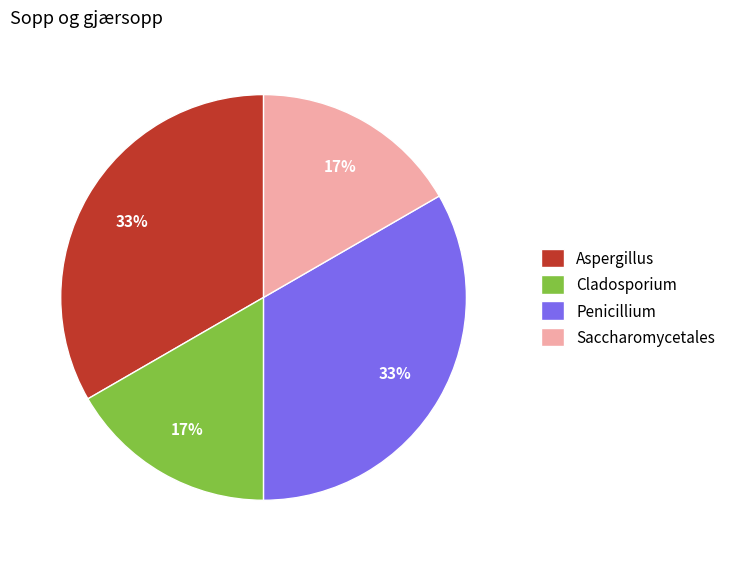

Does any single category account for the majority?

No